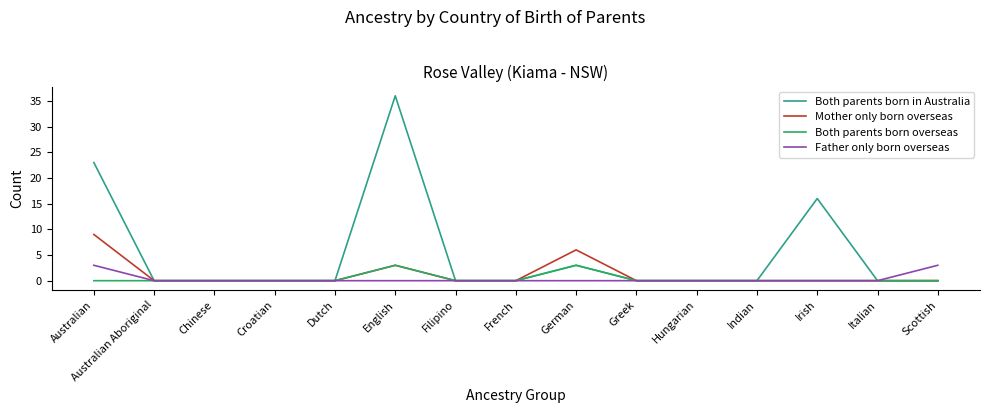

At which category is the sum across all series the highest?

English